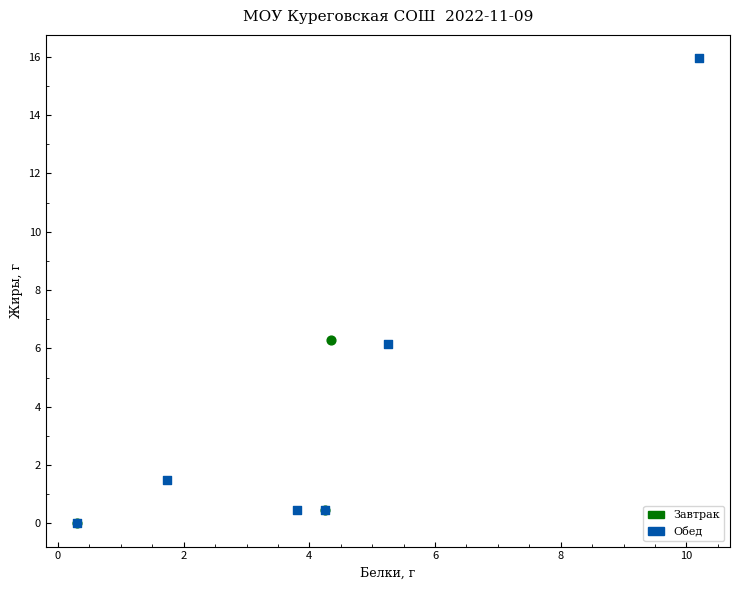

Which series contains the highest Y value?

Обед